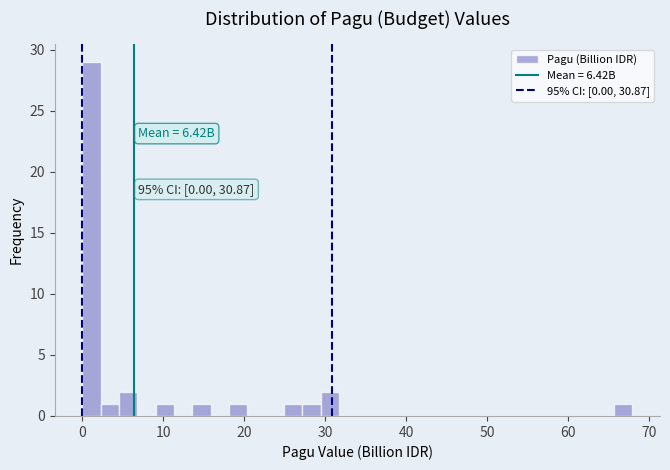

Around what value on the x-axis is the tallest bar? Give the approximate position of its centre, as read against the axis.

1